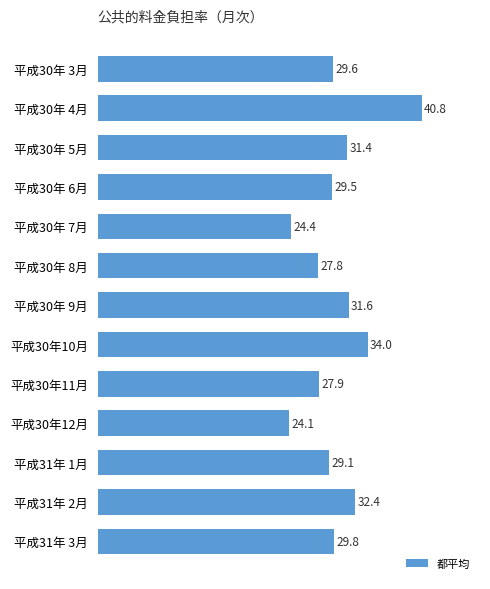

What is the label of the 2nd bar from the top?

平成30年 4月